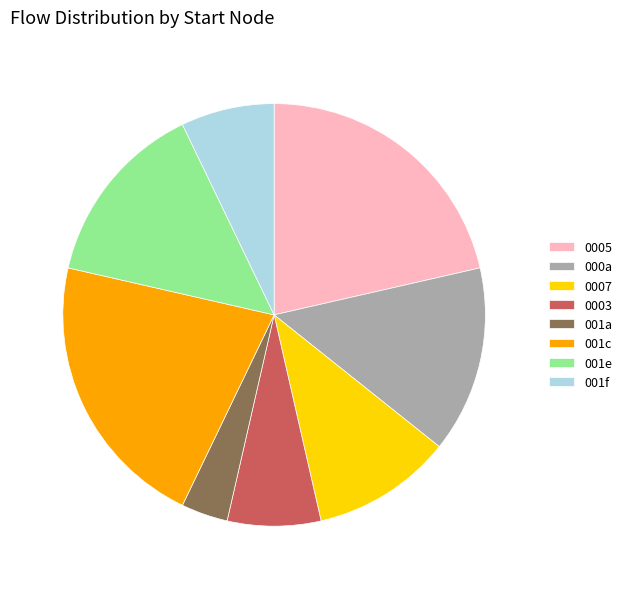

How many slices are in this pie chart?

8